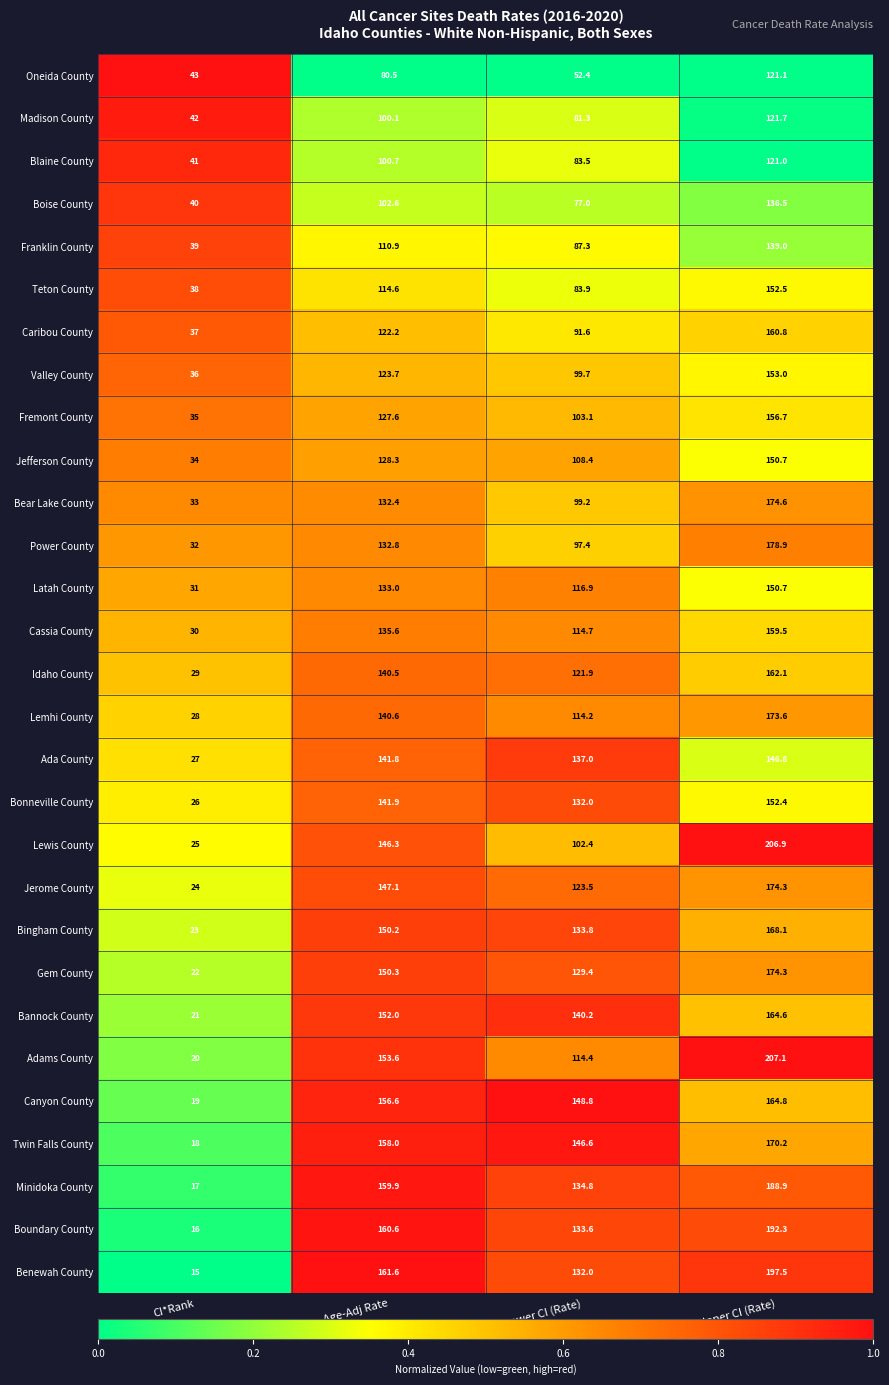

Is it true that Teton County equals 20.3 at CI*Rank?

False